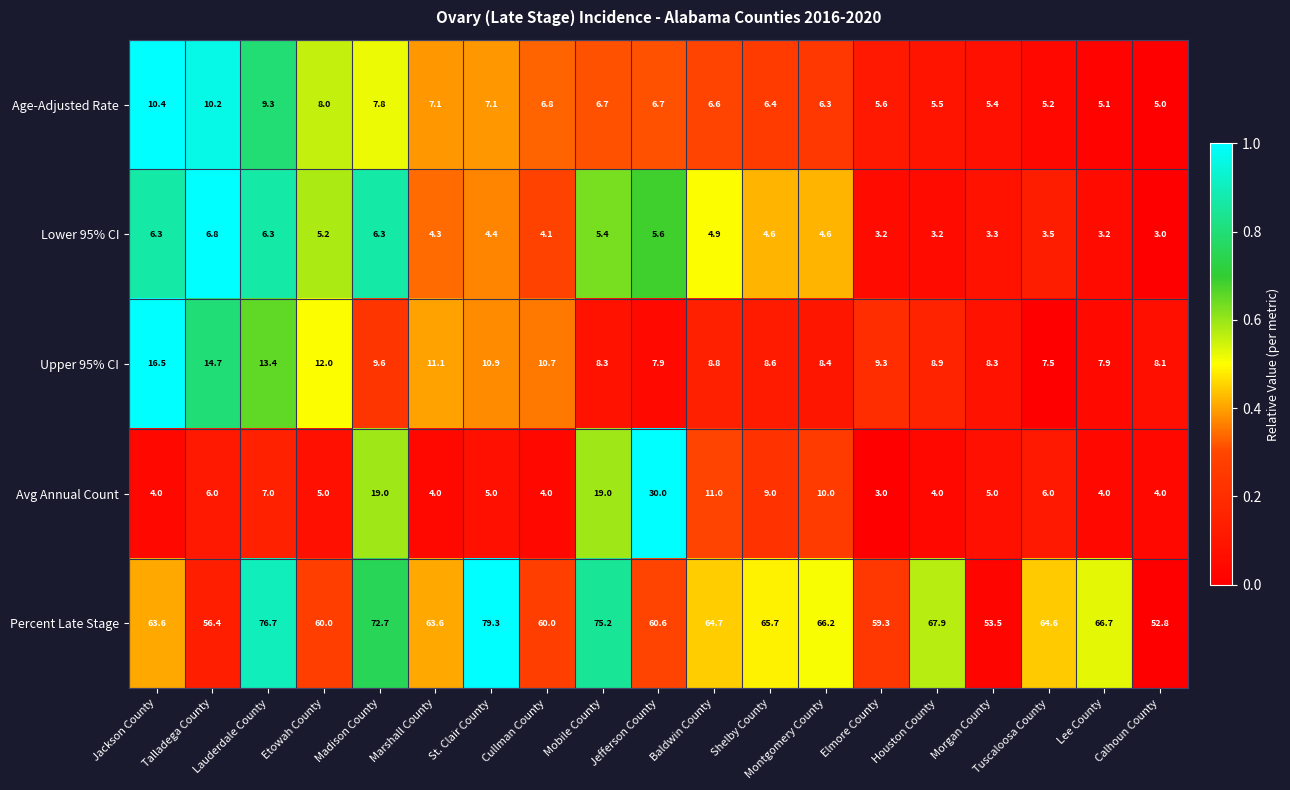

What is the difference between the maximum and second lowest values in the Percent Late Stage series?

25.8